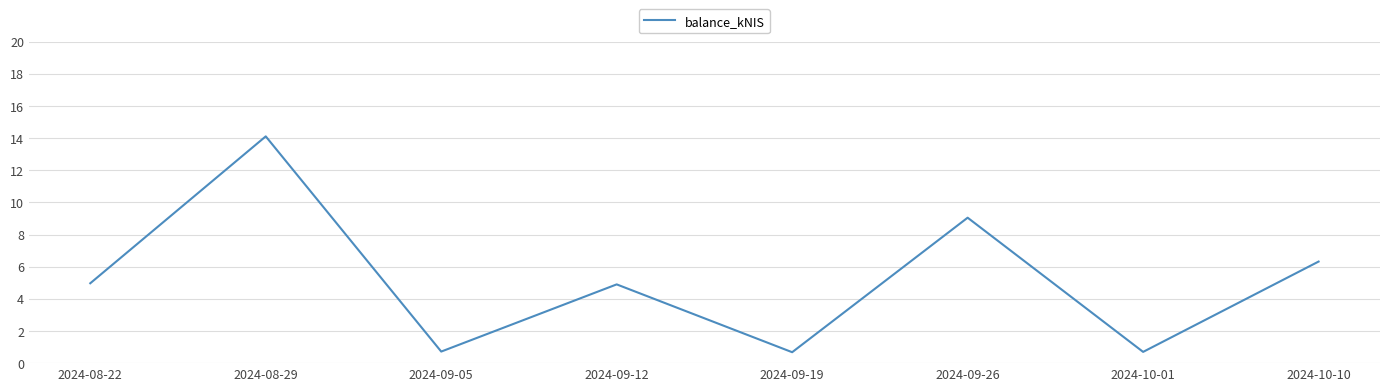

Count the number of values greater than 4.

5